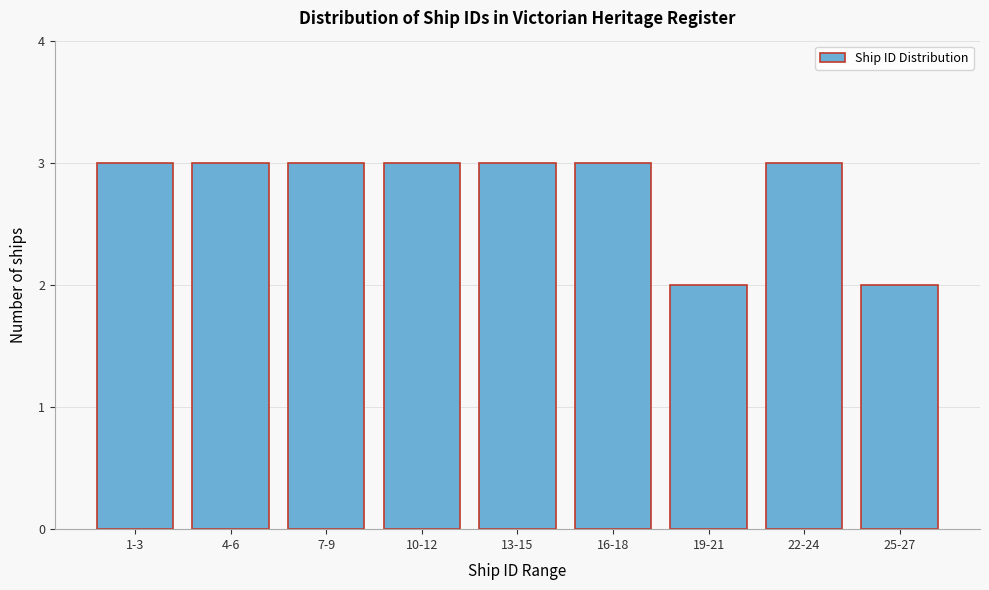

Reading left to right, list all the values displayed in this chart.

3	3	3	3	3	3	2	3	2